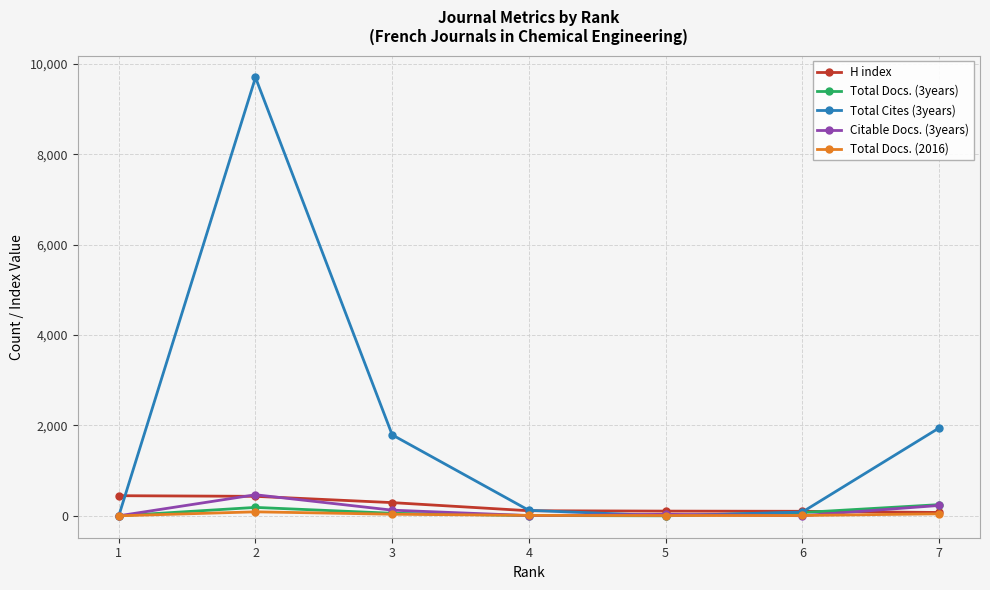

What is the greatest value displayed?

9702